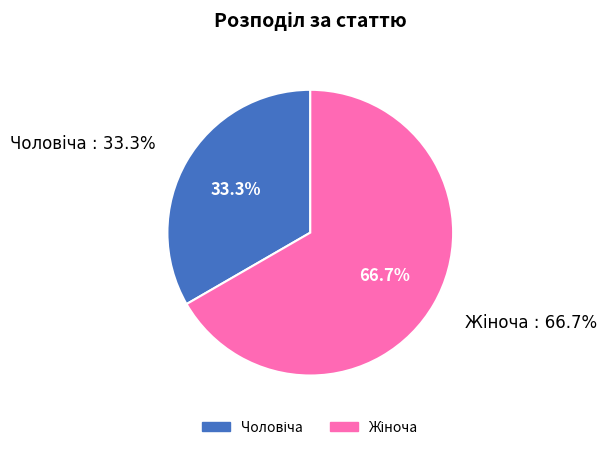

Combined, what portion of the pie is Жіноча and Чоловіча?

100.0%